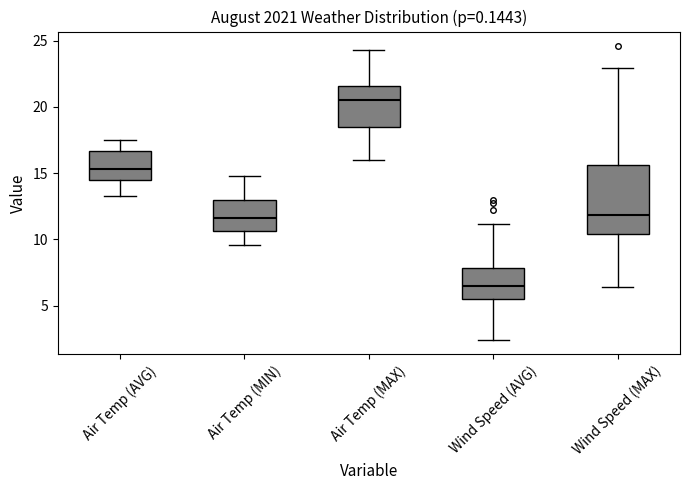

Reading left to right, read every box against the y-axis: the position of its median line, the range the box covers, and the ends of its whiskers. The values are not printed on the chart, so give them approximately, as read against the axis.

Air Temp (AVG): median 15.5, box 14.5 to 16.5, whiskers 13.5 to 17.5
Air Temp (MIN): median 11.5, box 10.5 to 13.0, whiskers 9.5 to 15.0
Air Temp (MAX): median 20.5, box 18.5 to 21.5, whiskers 16.0 to 24.5
Wind Speed (AVG): median 6.5, box 5.5 to 8.0, whiskers 2.5 to 11.0
Wind Speed (MAX): median 12.0, box 10.5 to 15.5, whiskers 6.5 to 23.0